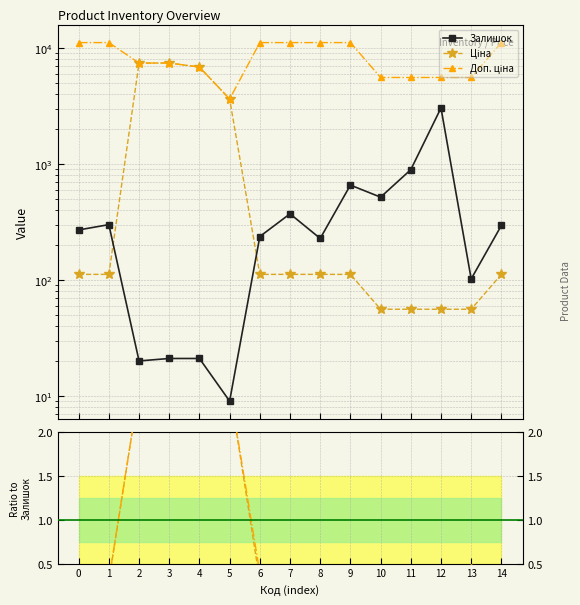

At which category is the sum across all series the highest?

3